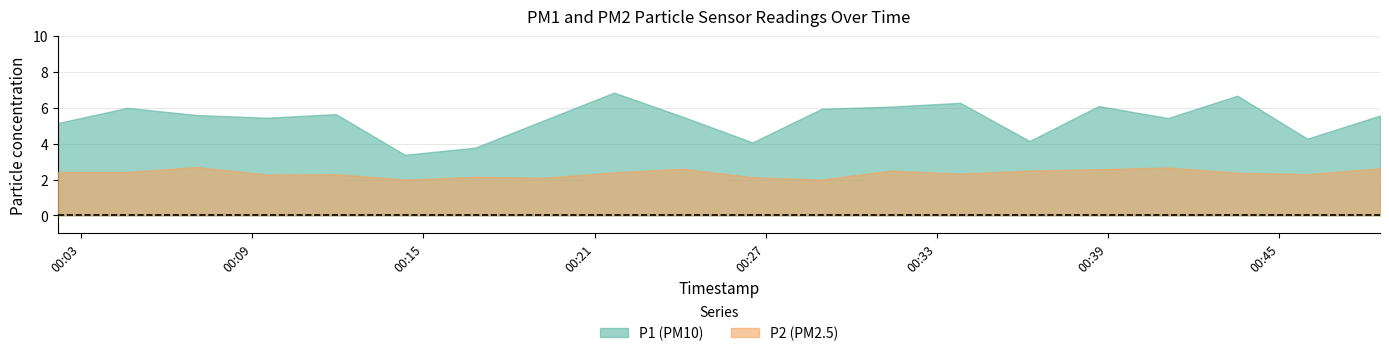

The P1 series shows 3.1 at 02:00. True or false?

False